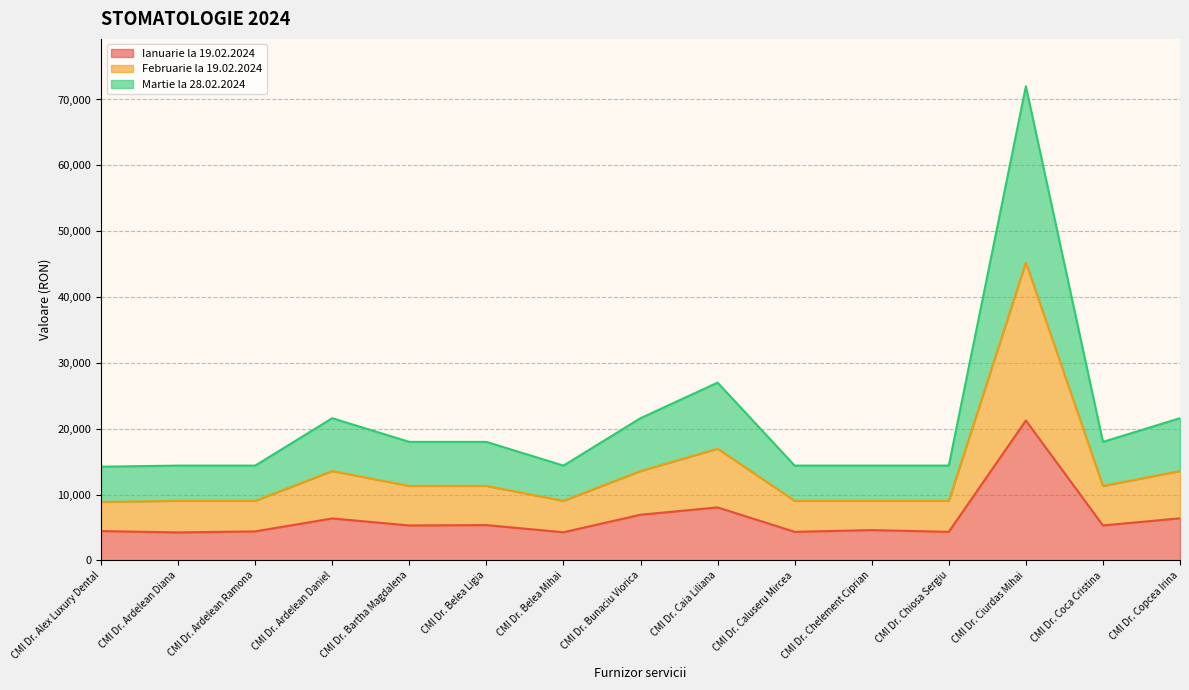

What is the difference between the maximum and second lowest values in the Ianuarie la 19.02.2024 series?

16967.8